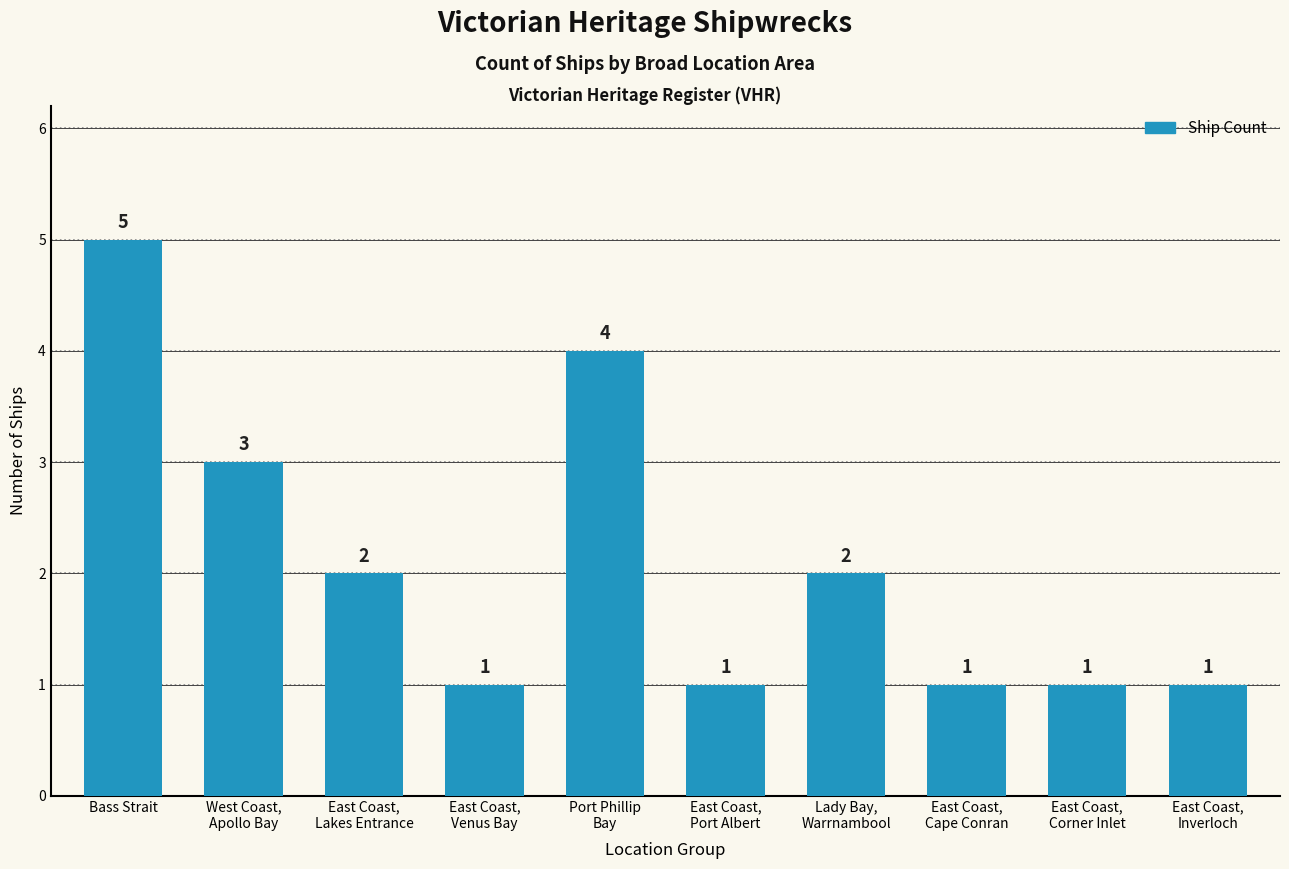

At which label is the value closest to 3?

West Coast,
Apollo Bay